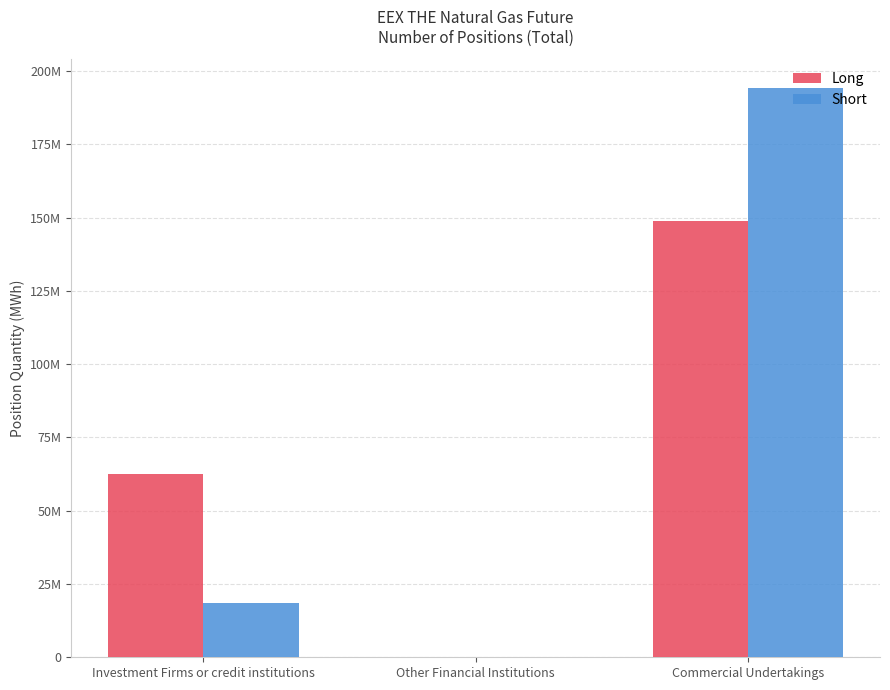

List the labels in order of Short value, largest first.

Commercial Undertakings, Investment Firms or credit institutions, Other Financial Institutions